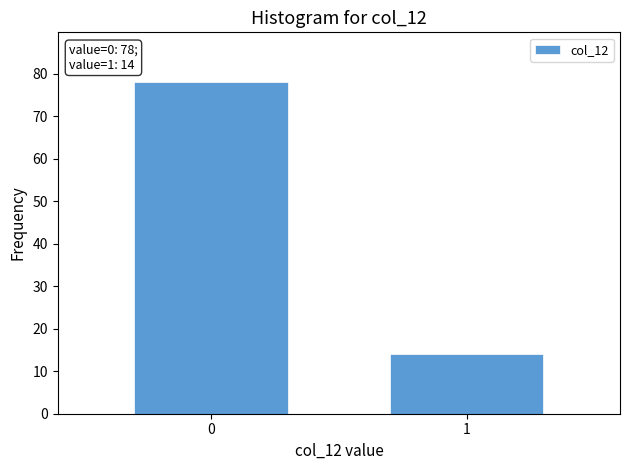

Reading left to right, list all the values displayed in this chart.

0=78	1=14